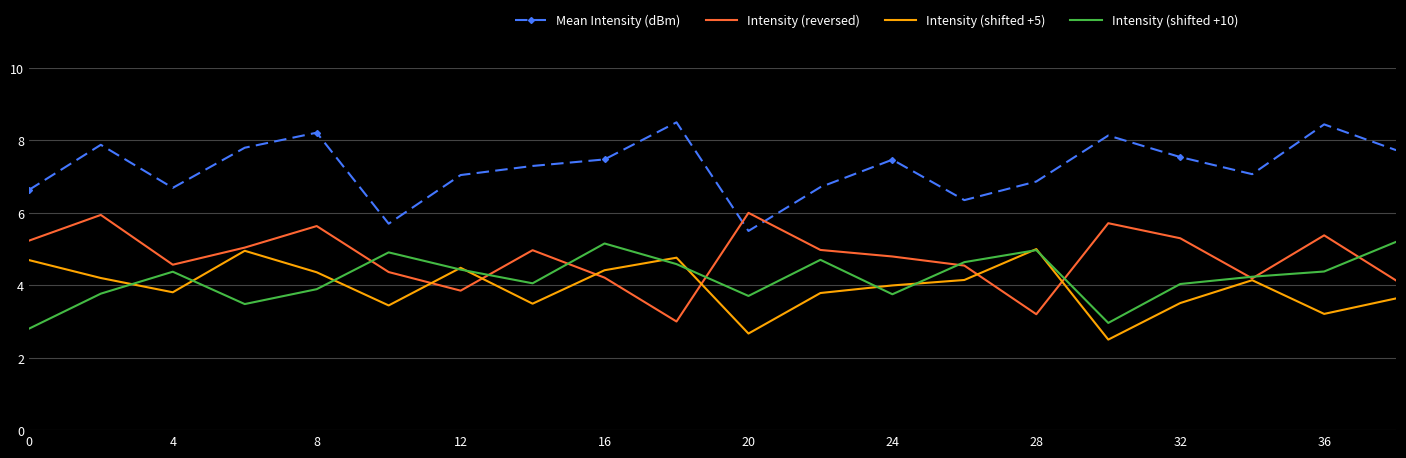

Which series has the largest total across all categories?

Mean Intensity (dBm)